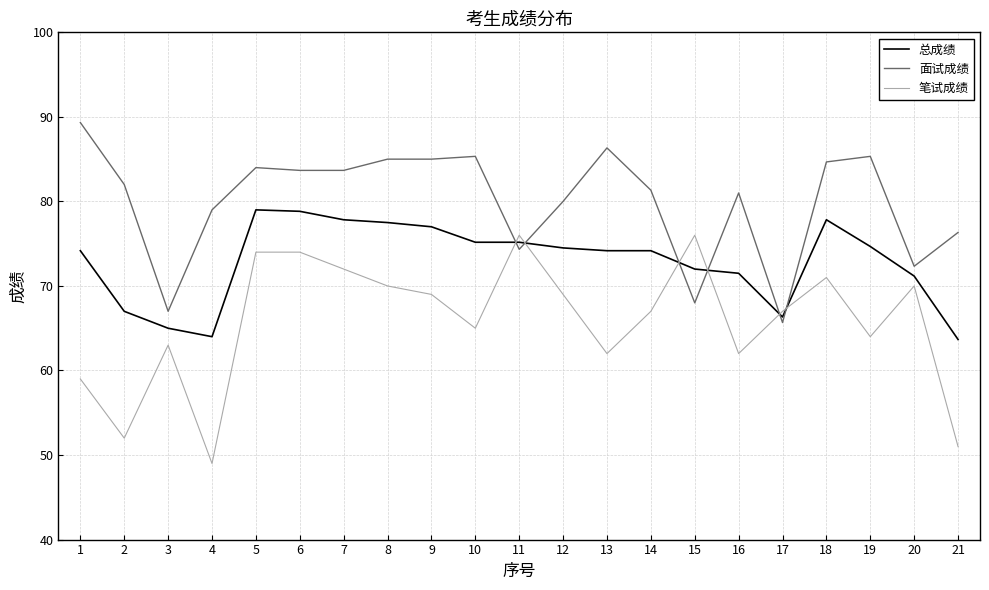

The value of 总成绩 at 2 is 67.0. True or false?

True